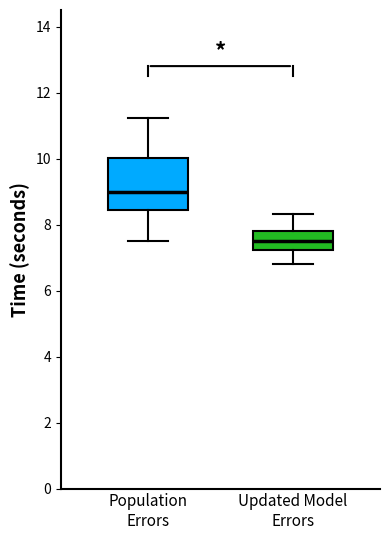

Which box is the tallest, from its lower edge to its upper edge?

Population Errors